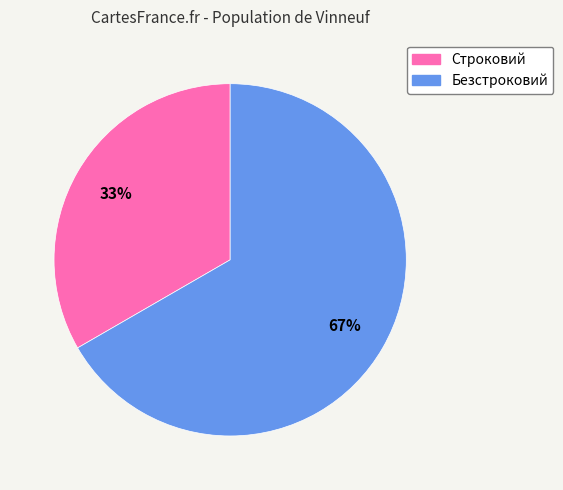

How many slices are in this pie chart?

2